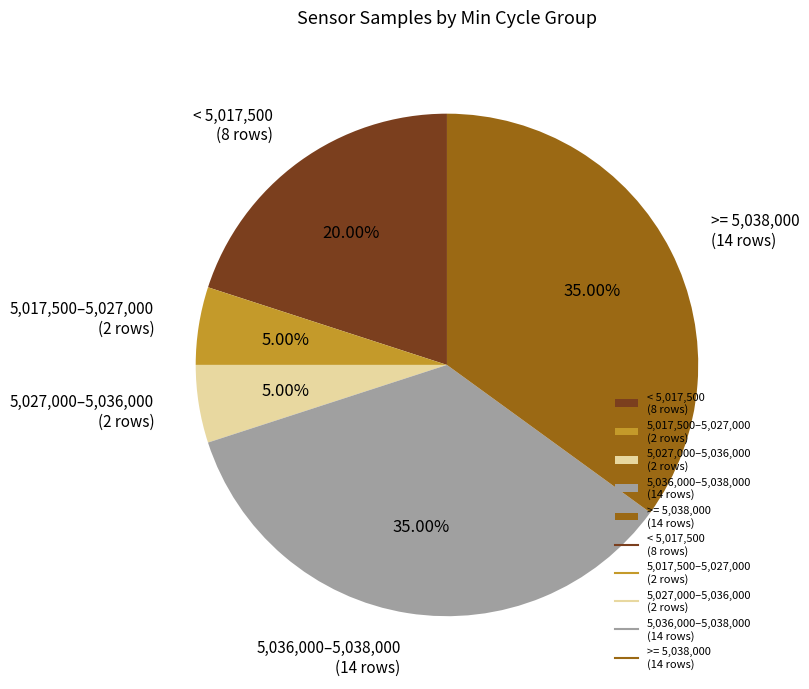

Is there a majority slice in this chart?

No